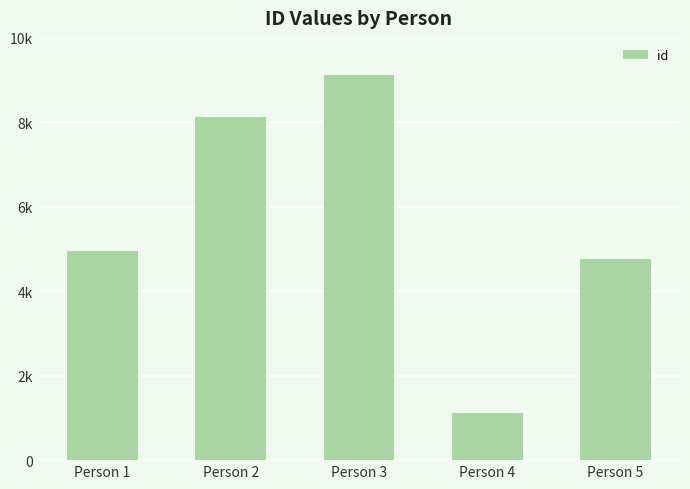

What is the difference between the maximum and minimum values?

8008